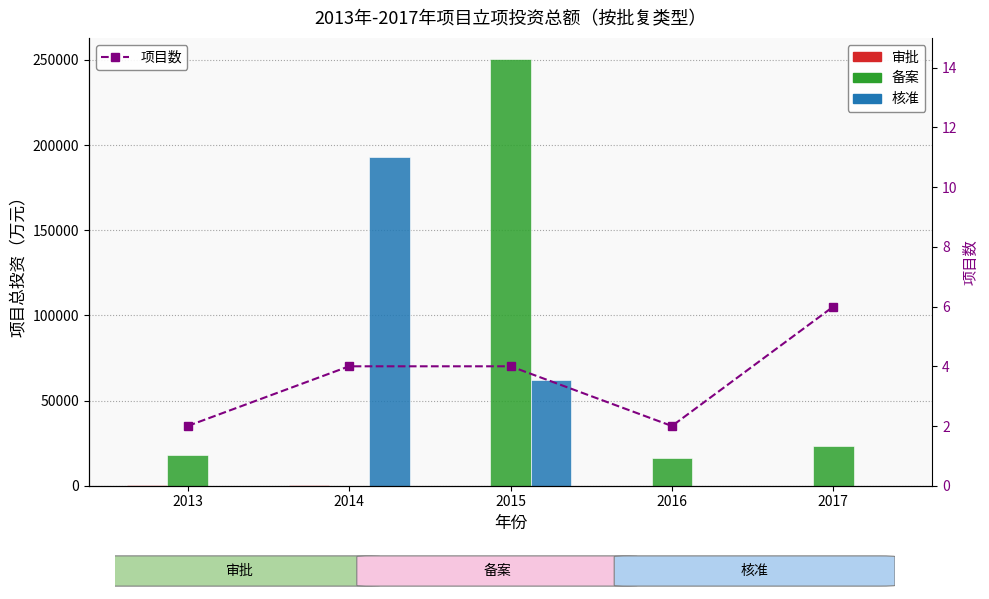

At 2014, list the series in order from smallest to largest.

备案, 项目数, 审批, 核准